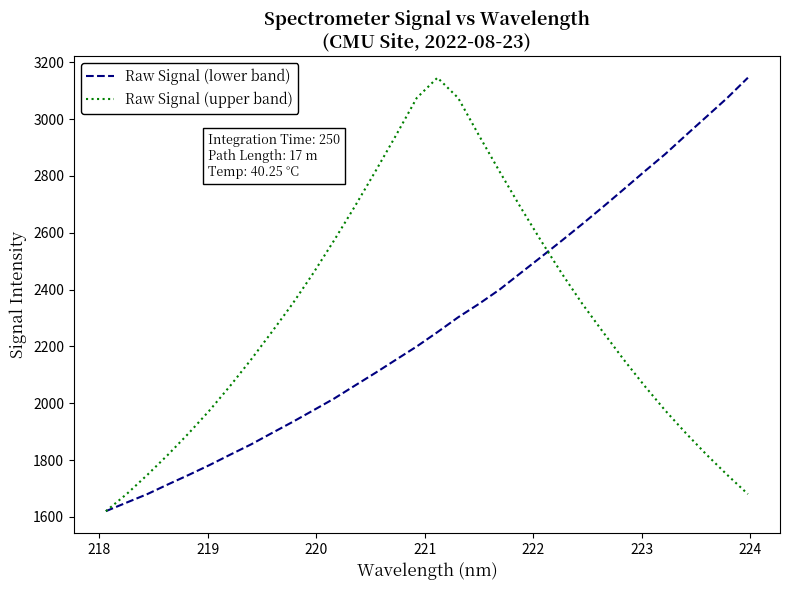

At how many categories does at least one series exceed 2433?

22